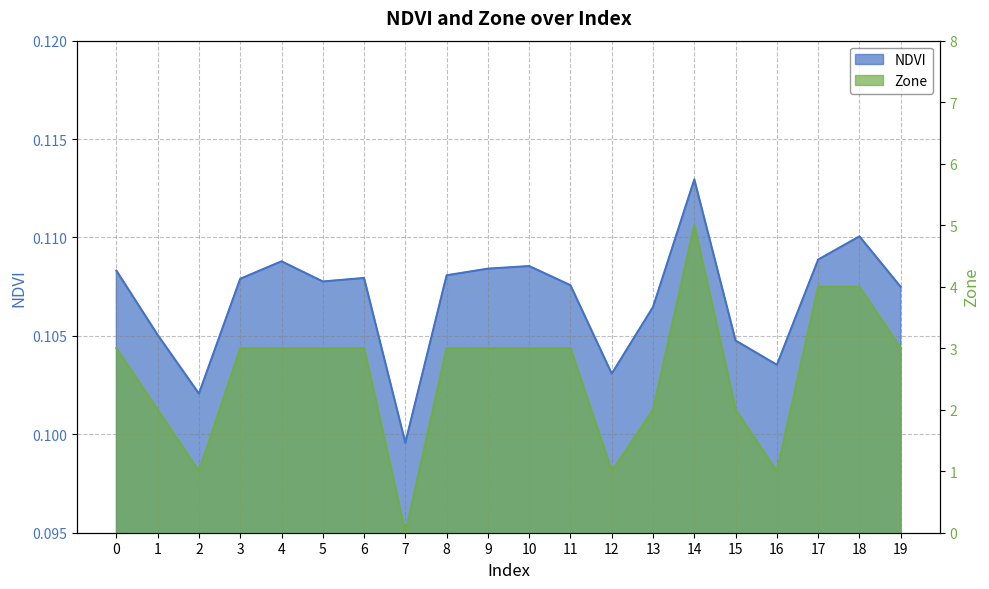

How many times do Zone and NDVI cross each other?

2